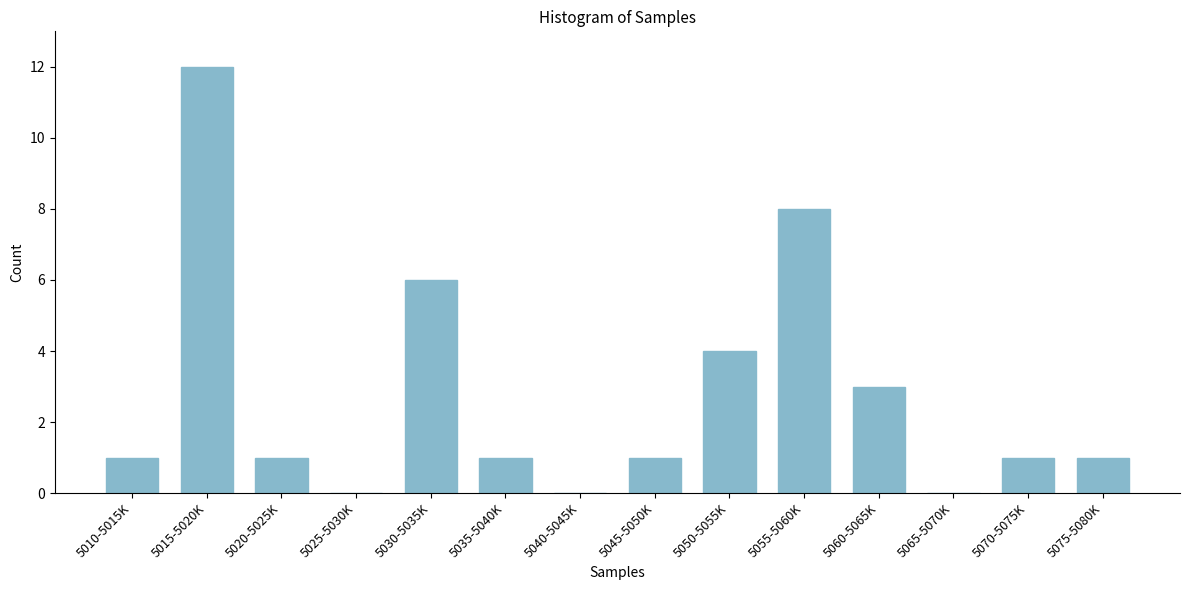

Reading left to right, transcribe all the data shown in this chart.

5010-5015K=1	5015-5020K=12	5020-5025K=1	5025-5030K=0	5030-5035K=6	5035-5040K=1	5040-5045K=0	5045-5050K=1	5050-5055K=4	5055-5060K=8	5060-5065K=3	5065-5070K=0	5070-5075K=1	5075-5080K=1